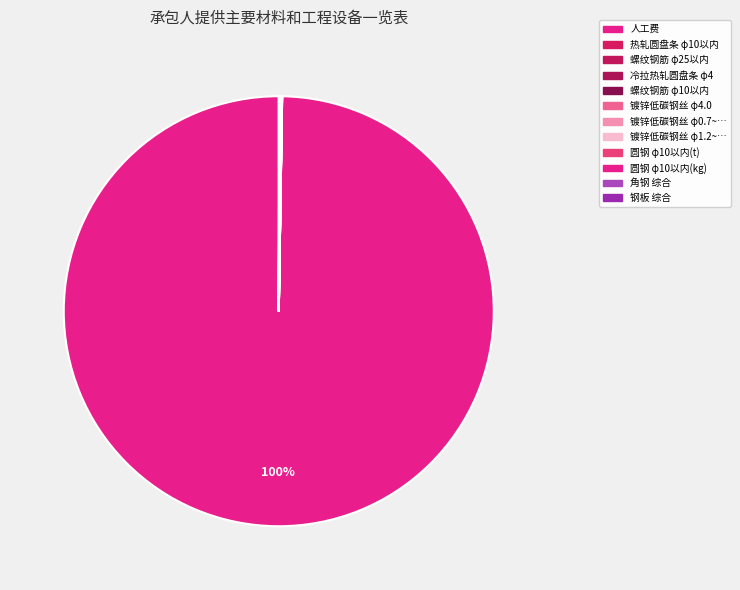

How many segments does this pie chart have?

12